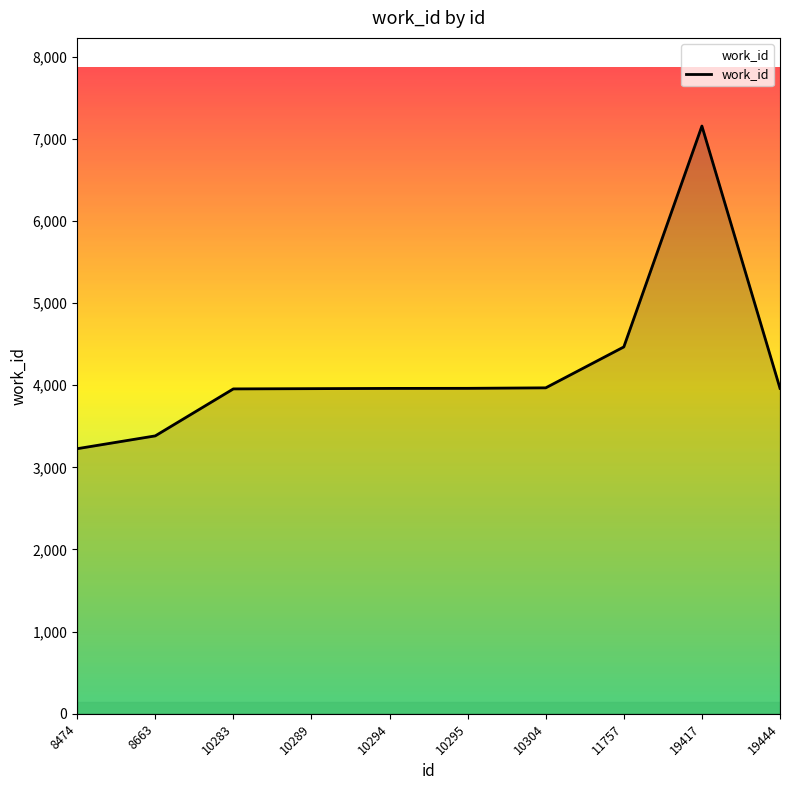

What is the sum of the values at 19417 and 8663?

10538